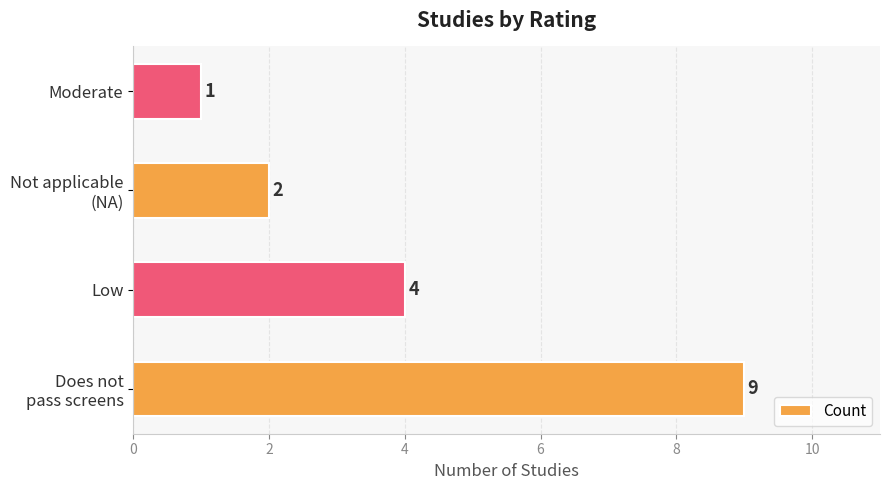

True or false: the data shows 4 at Low.

True